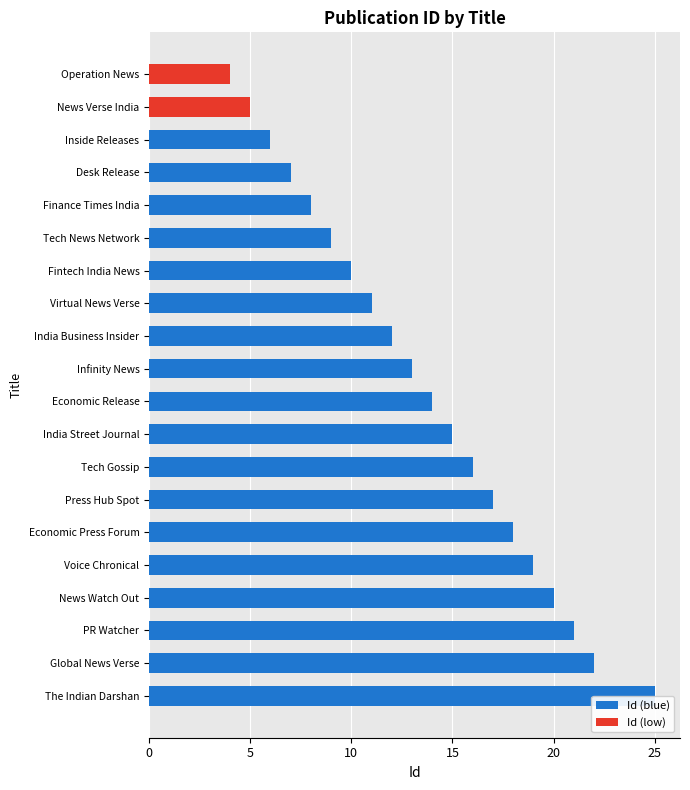

Count the number of data series in this chart.

1